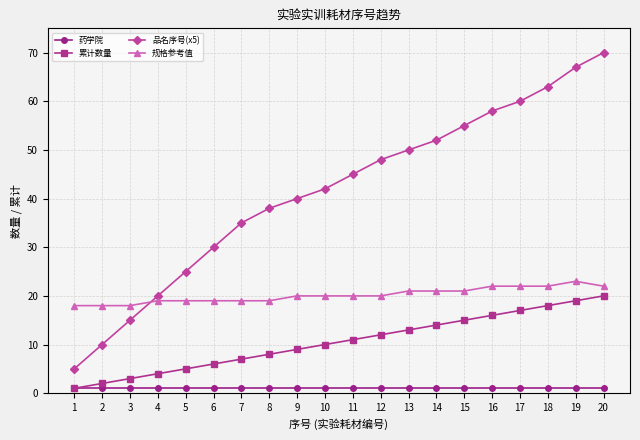

True or false: 累计数量 and 品名序号(x5) intersect in this chart.

False